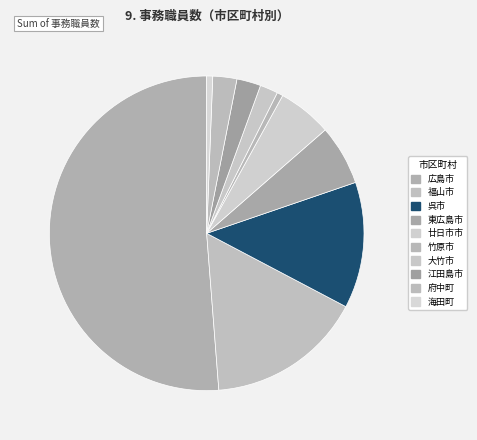

Count the number of slices in the pie.

10